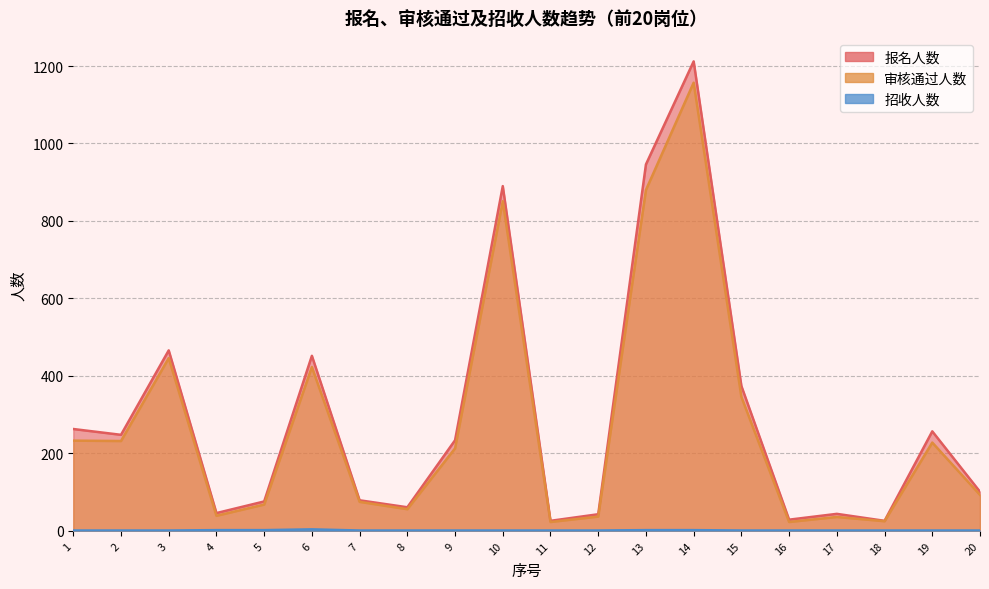

At how many categories does at least one series exceed 430?

5